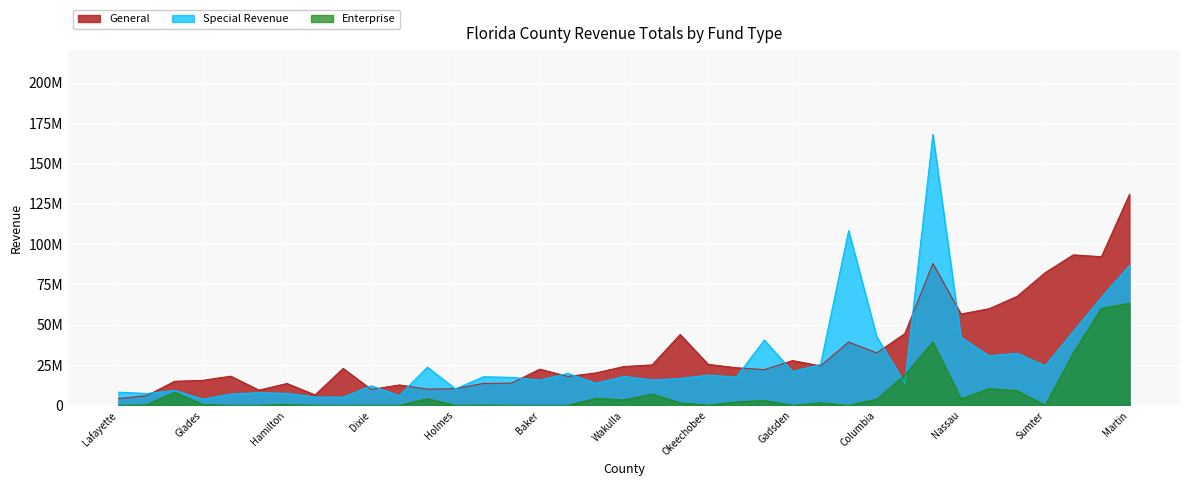

What is the difference between the highest and lowest values at Highlands?

49575285